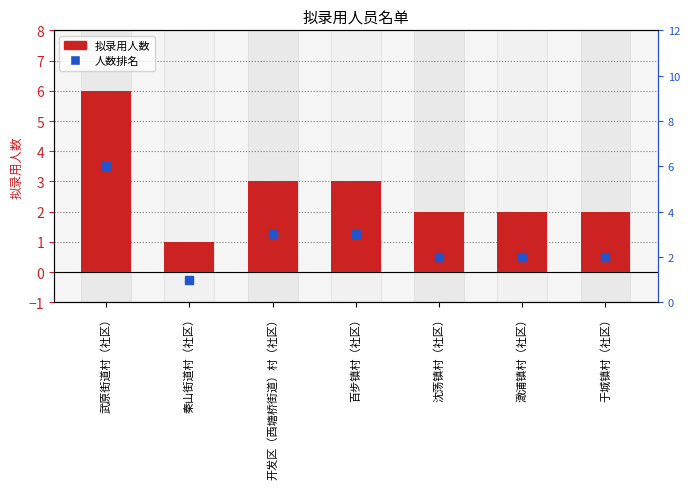

Which series has the largest total across all categories?

拟录用人数